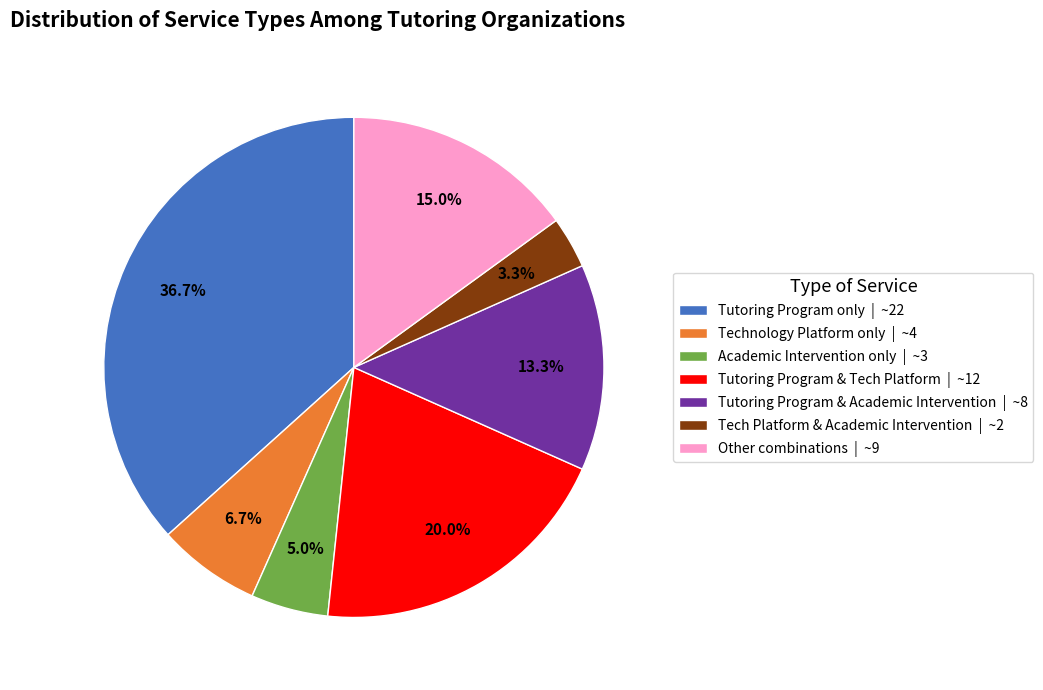

Is the sum of Tutoring Program only | ~22 and Technology Platform only | ~4 greater than half?

No